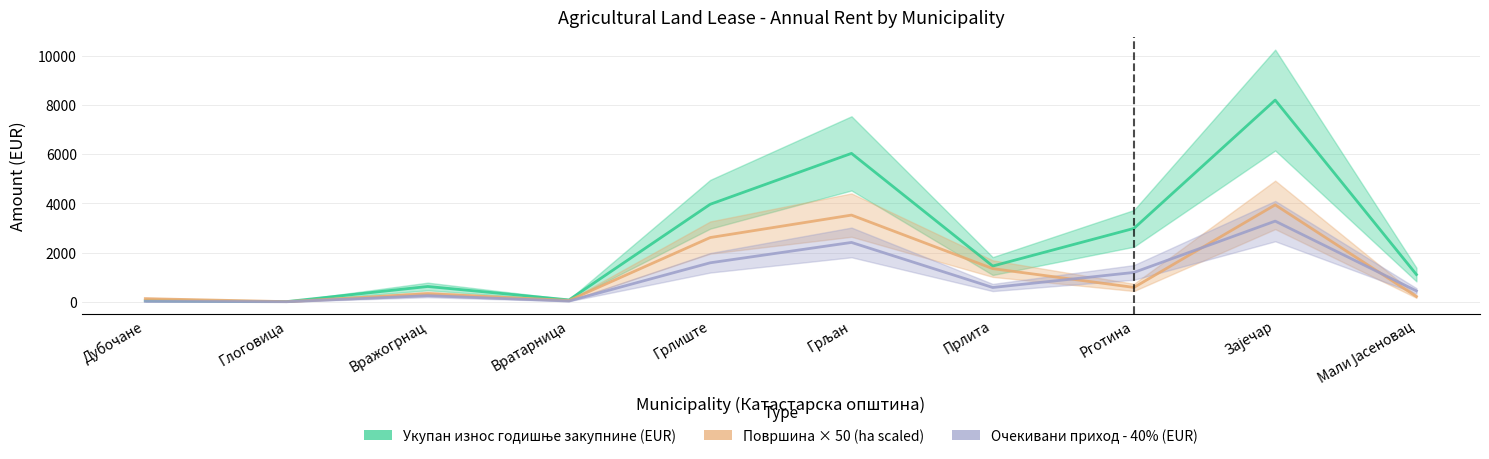

What is the maximum value for Укупан износ годишње закупнине?

8191.4